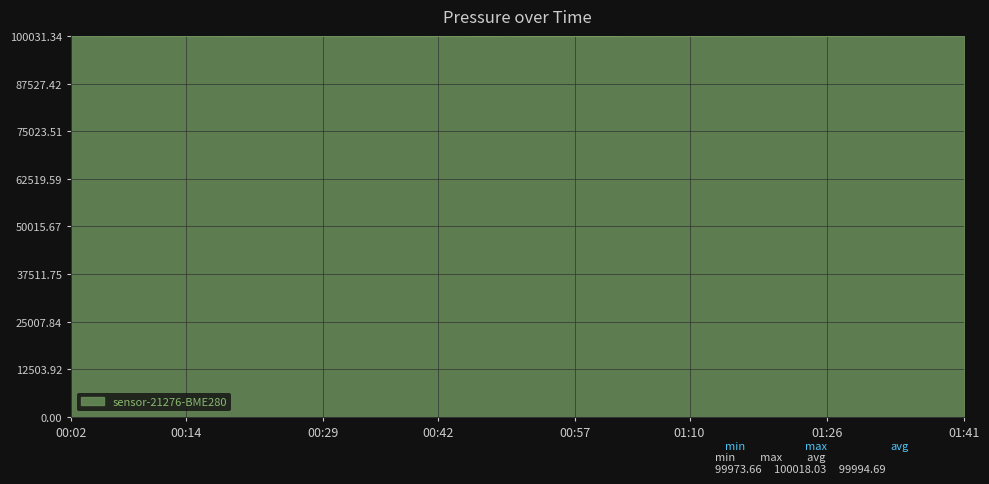

How many lines are shown in the chart?

1